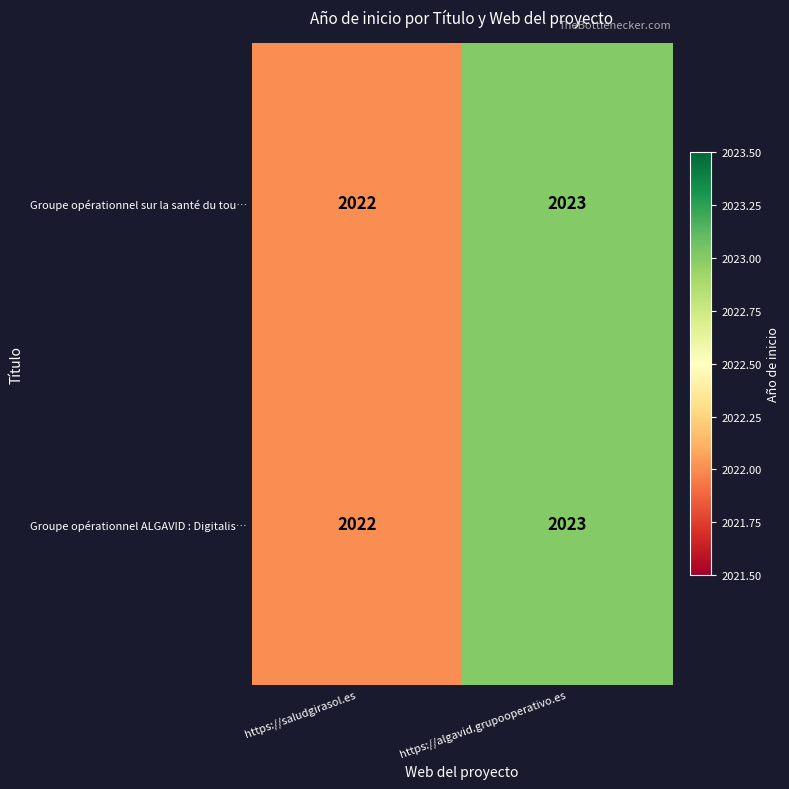

What is the sum of all Groupe opérationnel sur la santé du tou… values?

4045